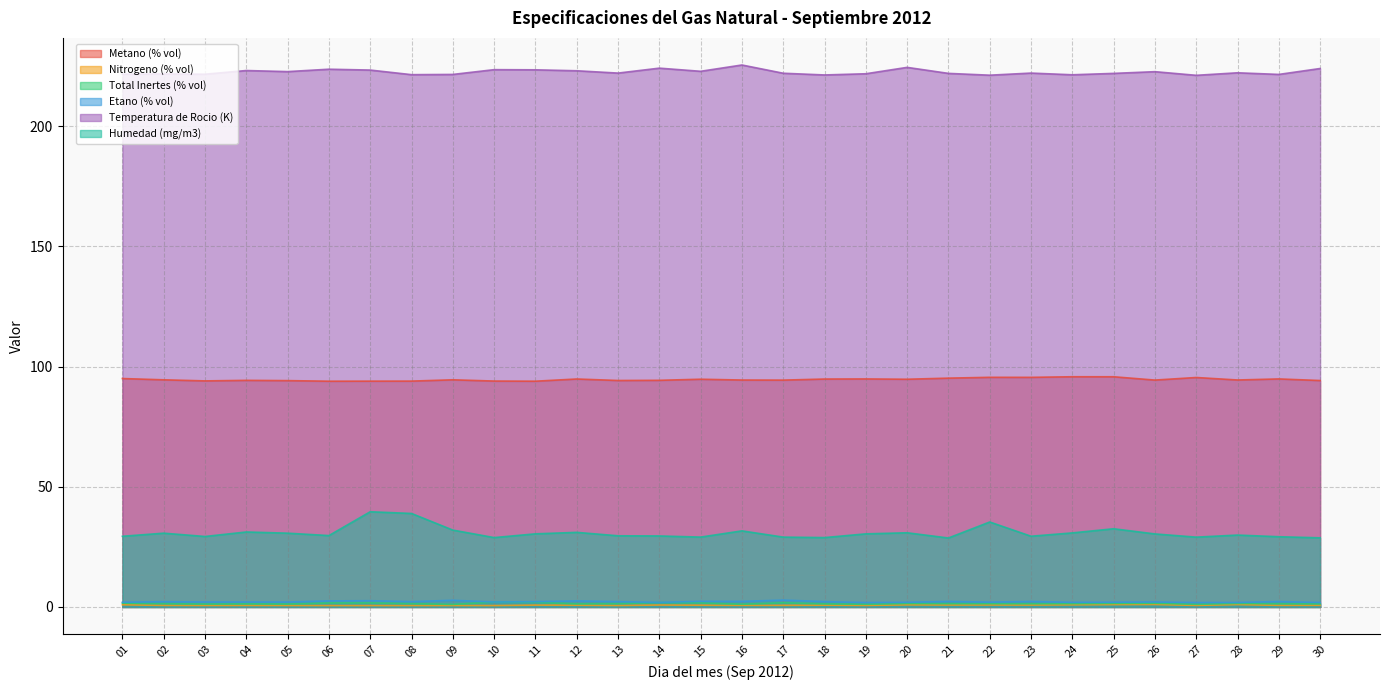

What value does the Temperatura de Rocio (K) series have at 17?

222.0